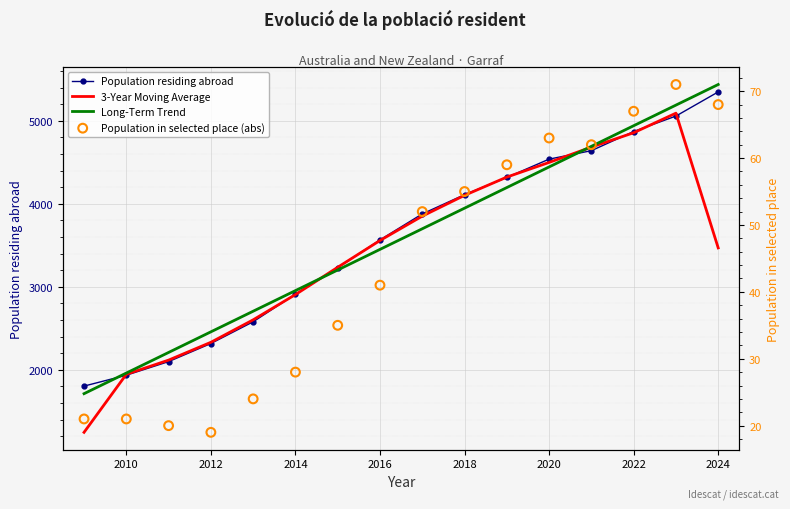

Which series has the largest Y range (max minus min)?

3-Year Moving Average